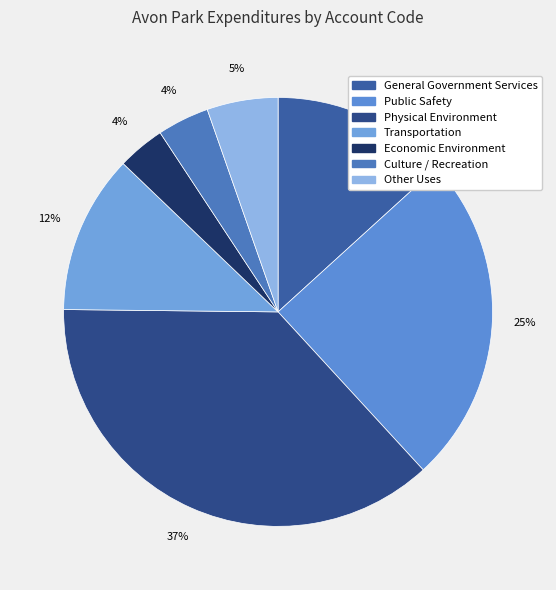

What is the ratio of the value at Economic Environment to the value at General Government Services?

0.3